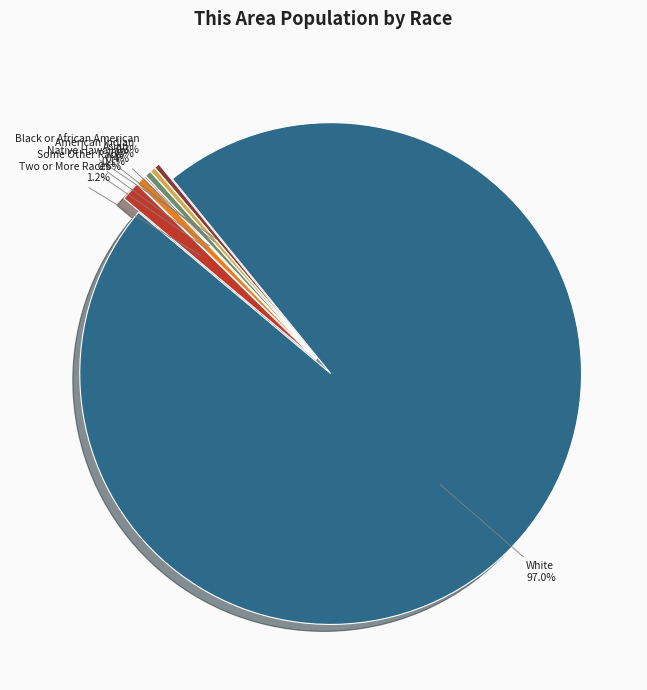

Is there any slice that represents more than half of the pie?

Yes